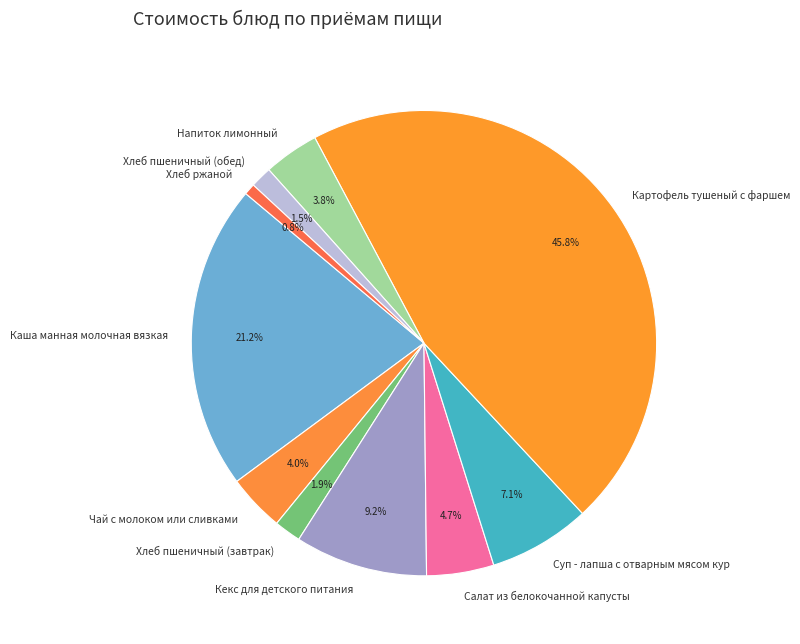

To the nearest percent, what percentage of the pie is Напиток лимонный?

4%